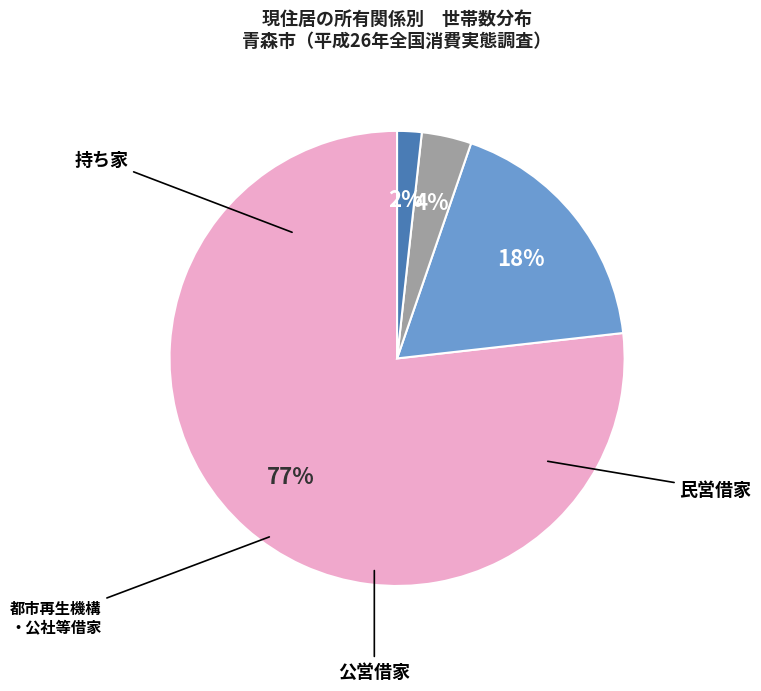

How many slices are in this pie chart?

4